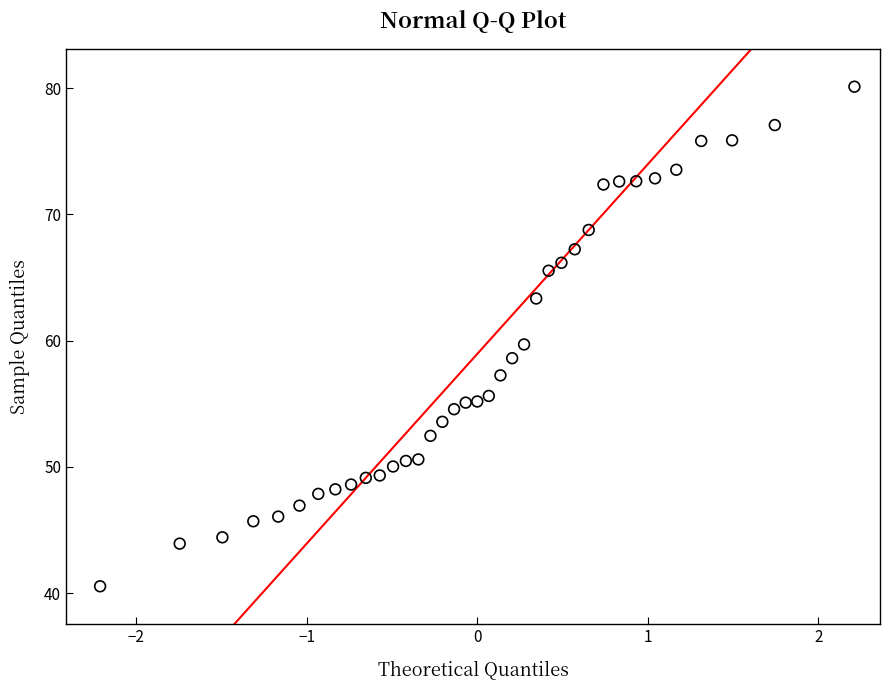

What is the range of X values (max minus min)?

4.4